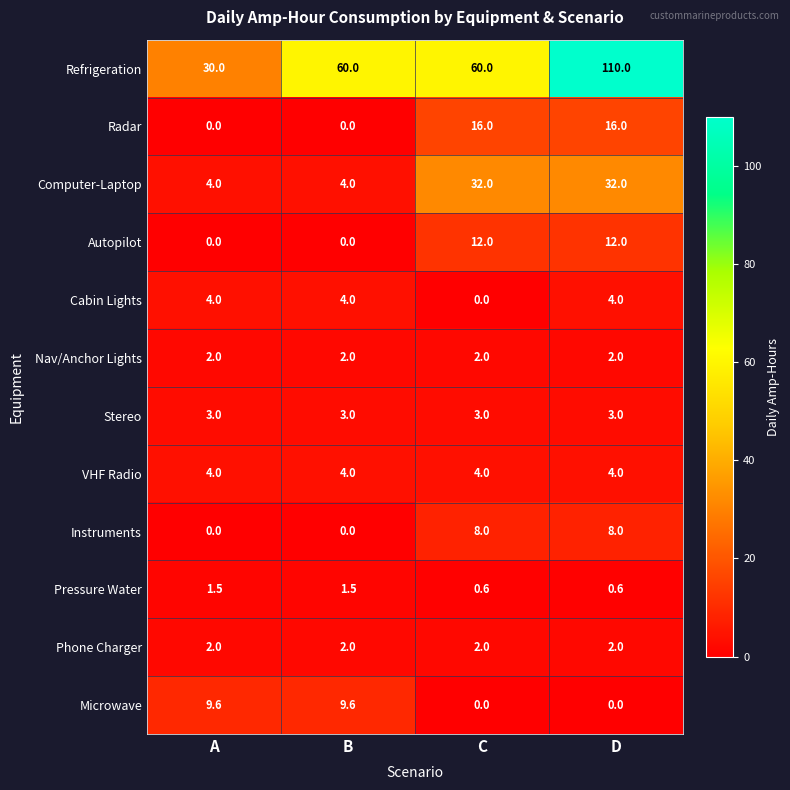

Count the number of data series in this chart.

12